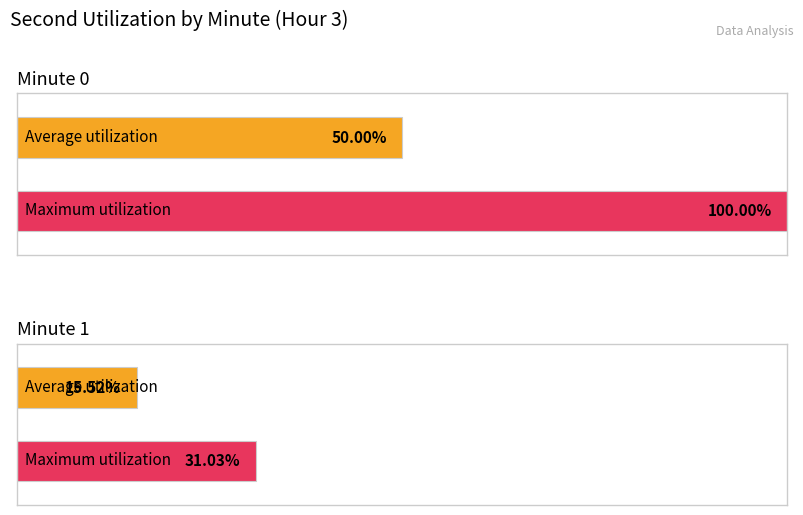

True or false: intensity(dBm) has a value of -326.5 at 12.

False